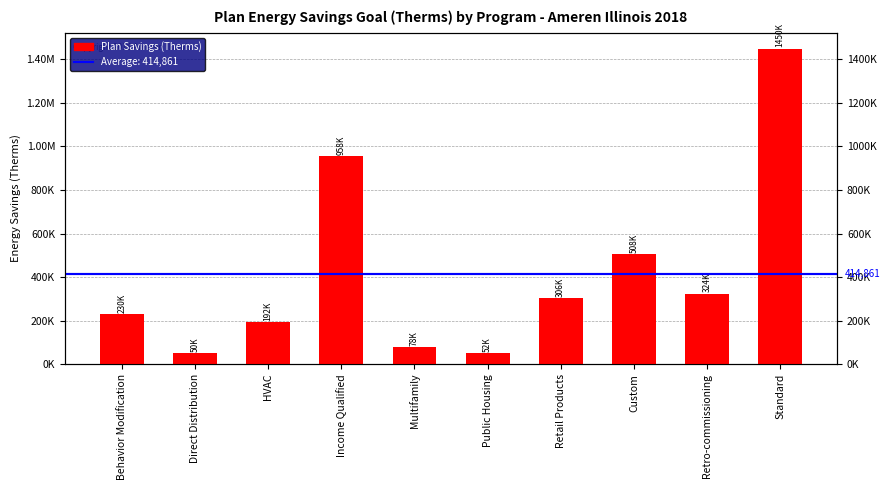

What is the label of the 2nd bar from the right?

Retro-commissioning